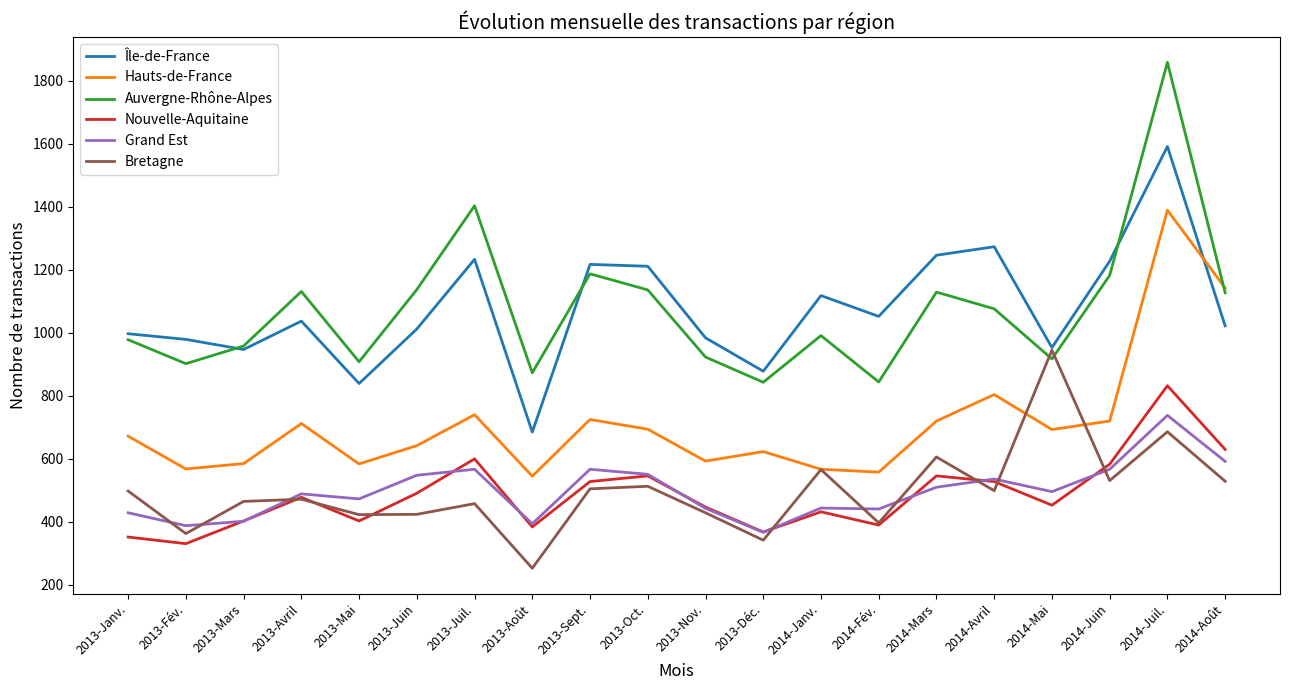

True or false: Auvergne-Rhône-Alpes has more than 0 interior local peaks.

True